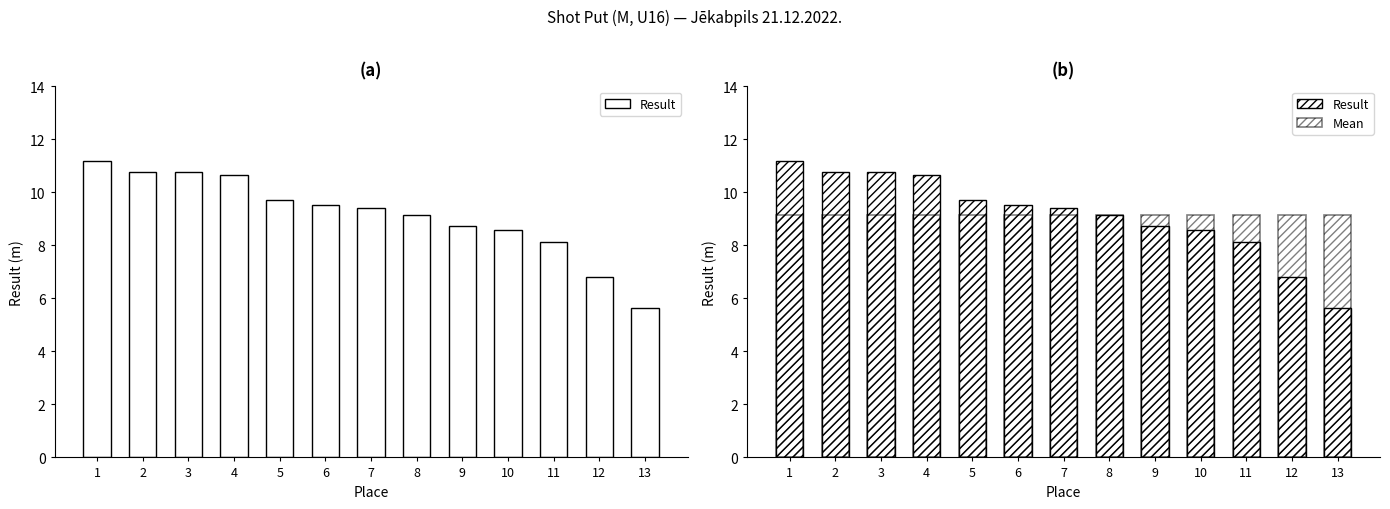

Which series has the largest total across all categories?

Mean